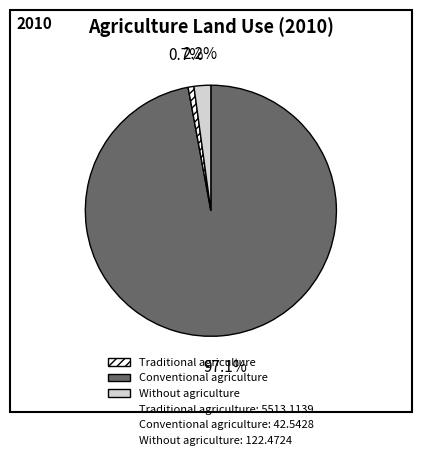

Does any single category account for the majority?

Yes